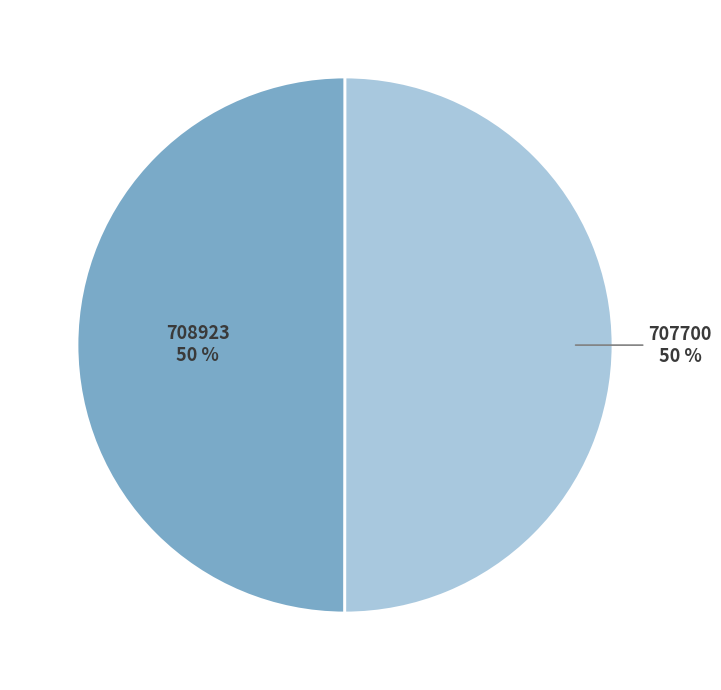

What percentage is the 707700 slice, to the nearest percent?

50%